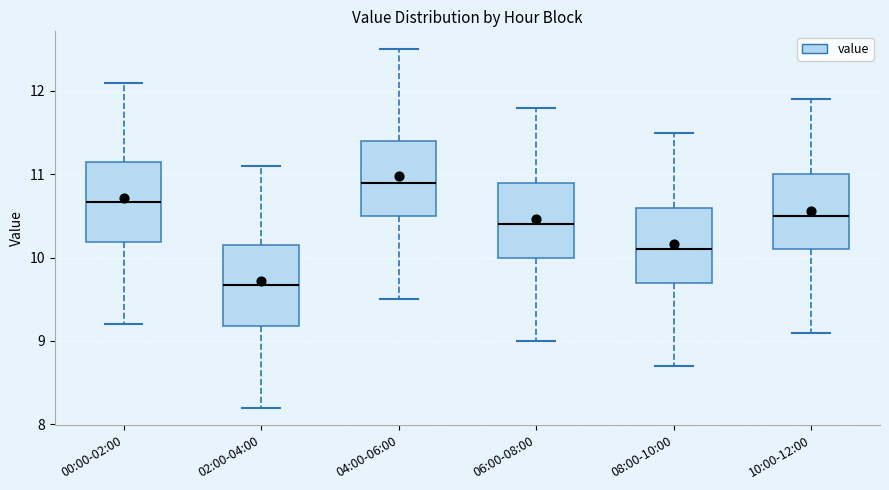

Reading left to right, read every box against the y-axis: the position of its median line, the range the box covers, and the ends of its whiskers. The values are not printed on the chart, so give them approximately, as read against the axis.

00:00-02:00: median 10.7, box 10.2 to 11.1, whiskers 9.2 to 12.1
02:00-04:00: median 9.7, box 9.2 to 10.1, whiskers 8.2 to 11.1
04:00-06:00: median 10.9, box 10.5 to 11.4, whiskers 9.5 to 12.5
06:00-08:00: median 10.4, box 10.0 to 10.9, whiskers 9.0 to 11.8
08:00-10:00: median 10.1, box 9.7 to 10.6, whiskers 8.7 to 11.5
10:00-12:00: median 10.5, box 10.1 to 11.0, whiskers 9.1 to 11.9